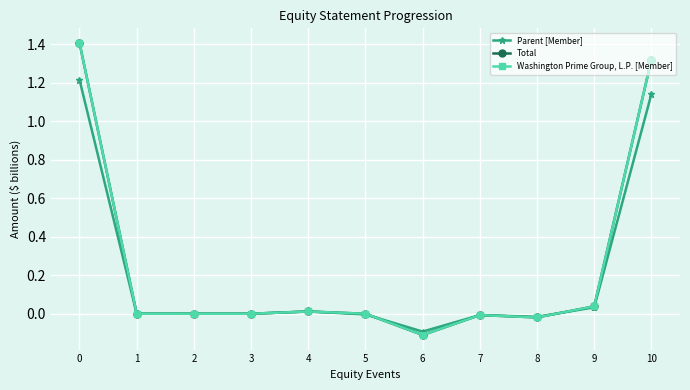

Which series changed the most between 4 and 7?

Parent [Member]